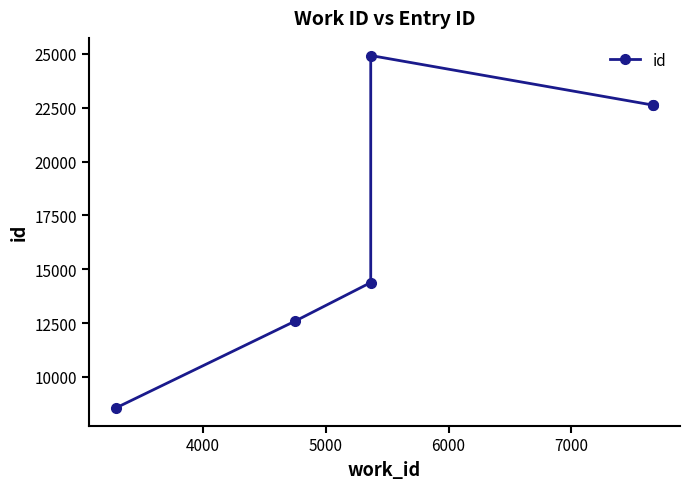

What is the sum of the values at 7000 and 4000?

35222